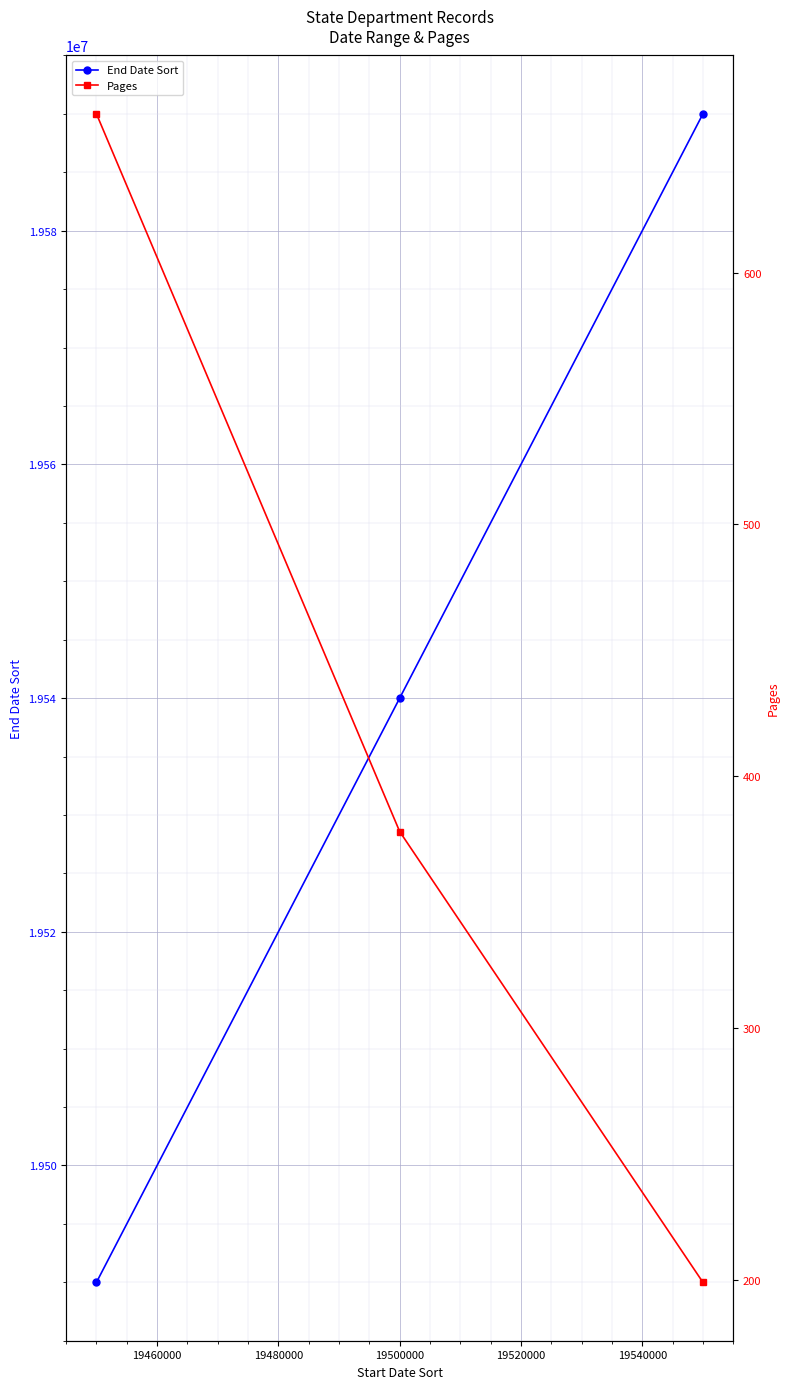

What is the highest value of the End Date Sort series?

19590000